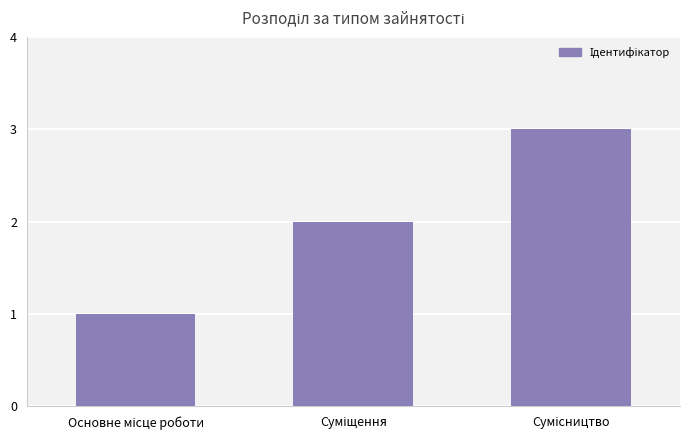

What is the sum of all values?

6